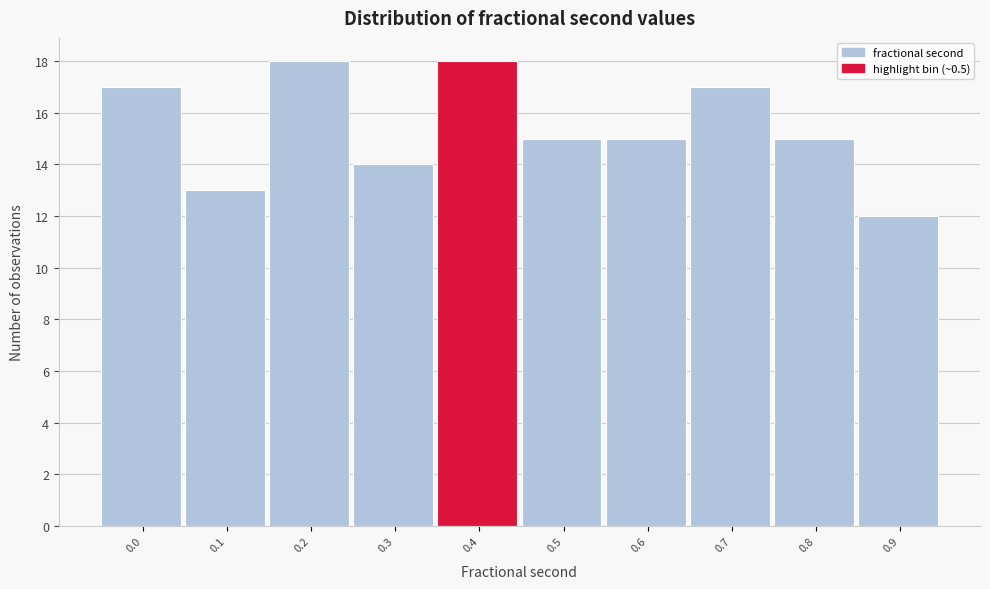

Reading left to right, transcribe all the data shown in this chart.

0.0=17	0.1=13	0.2=18	0.3=14	0.4=18	0.5=15	0.6=15	0.7=17	0.8=15	0.9=12